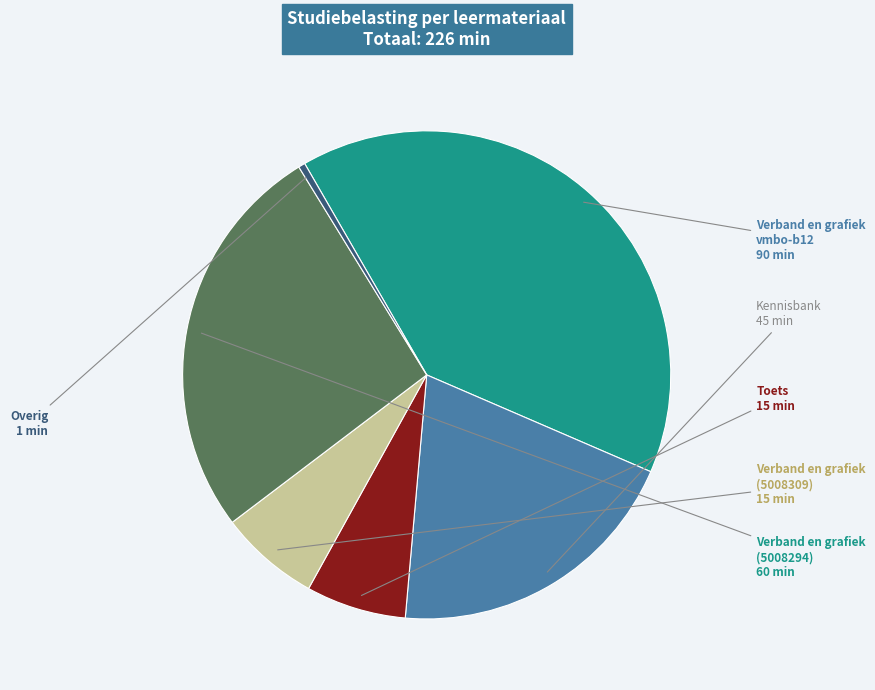

Is there a majority slice in this chart?

No